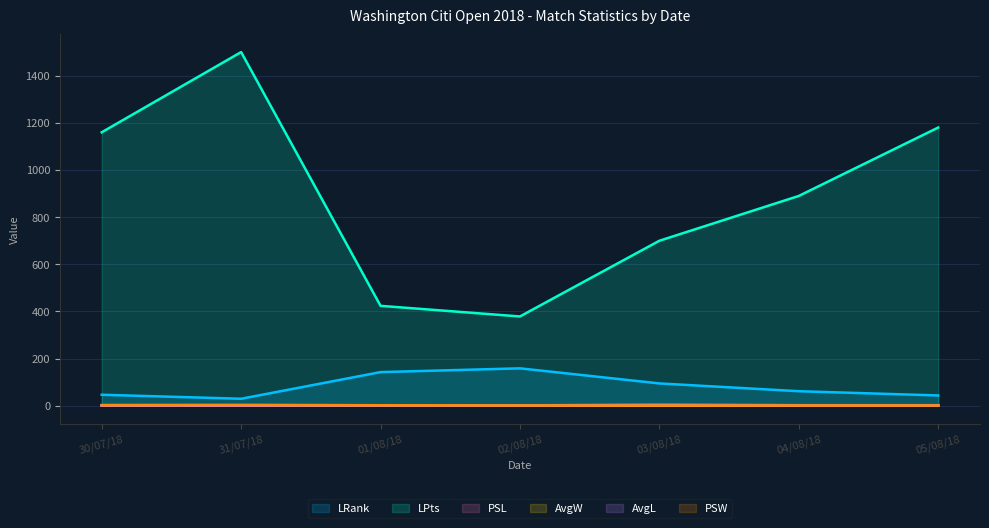

Which category has the highest value in the AvgW series?

31/07/18